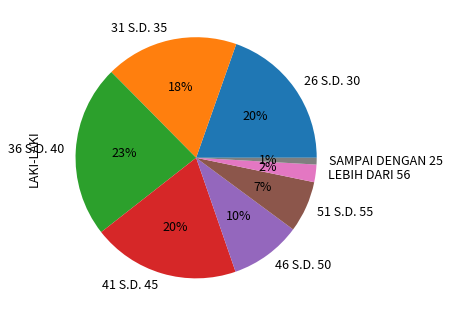

To the nearest percent, what percentage of the pie is 41 S.D. 45?

20%